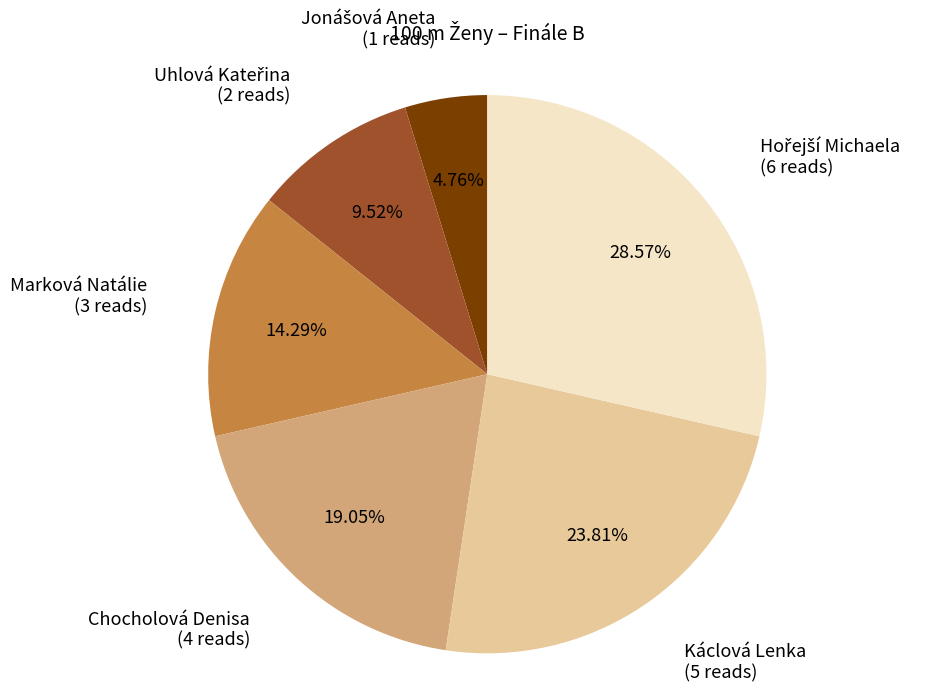

Is there a majority slice in this chart?

No